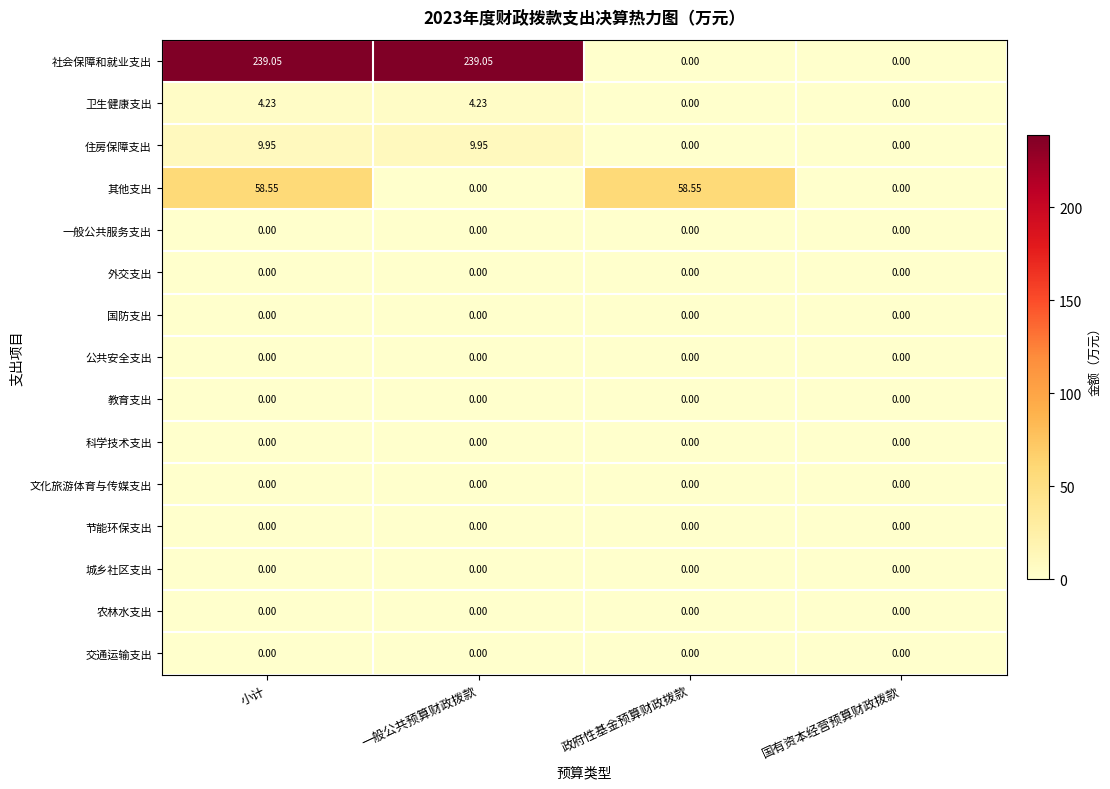

At which category is the sum across all series the highest?

小计